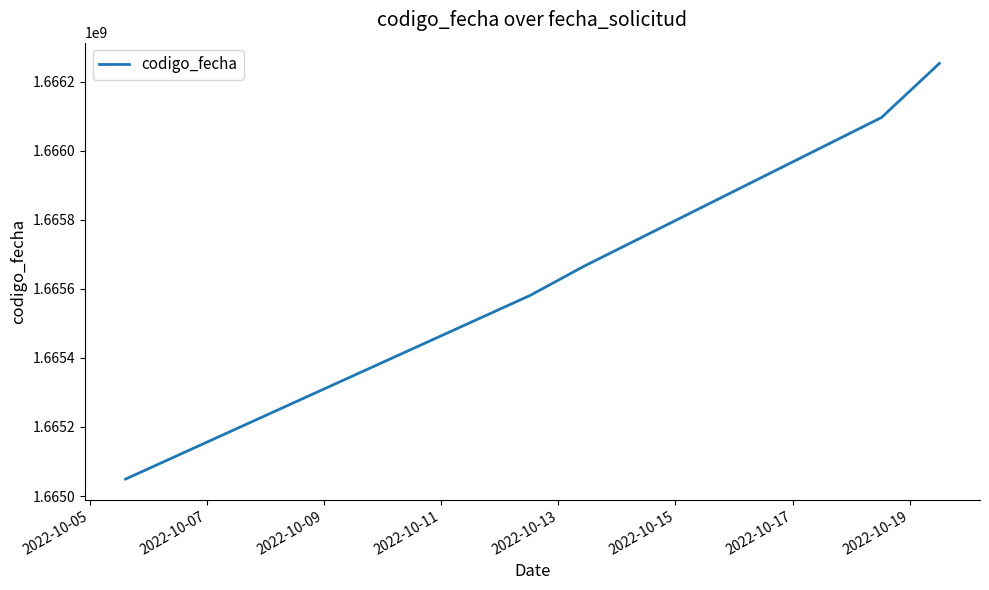

Reading left to right, list all the values displayed in this chart.

1665049200	1665581214	1665665687	1666096293	1666252784